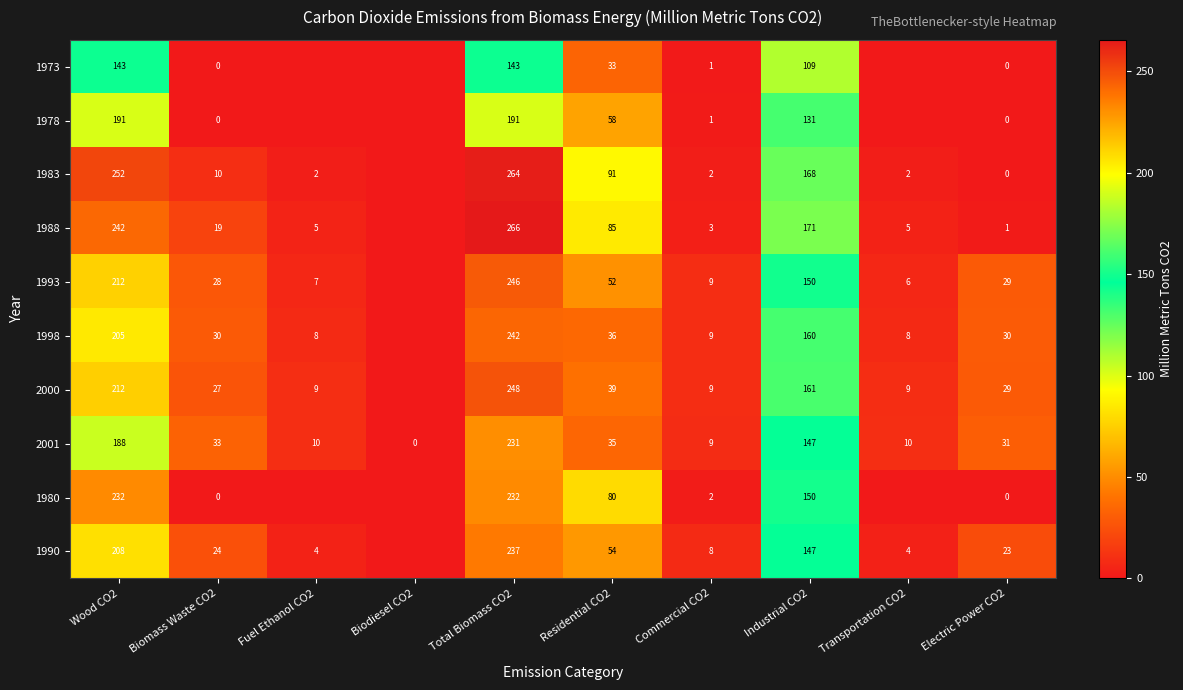

The value of 1988 at Total Biomass CO2 is 354. True or false?

False